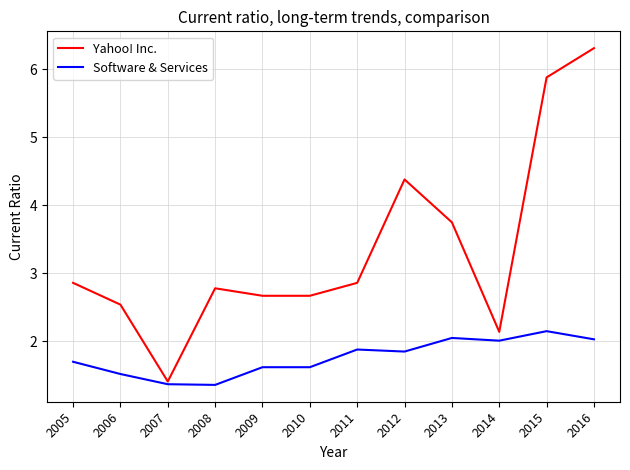

List the series in order of their overall mean, highest first.

Yahoo! Inc., Software & Services